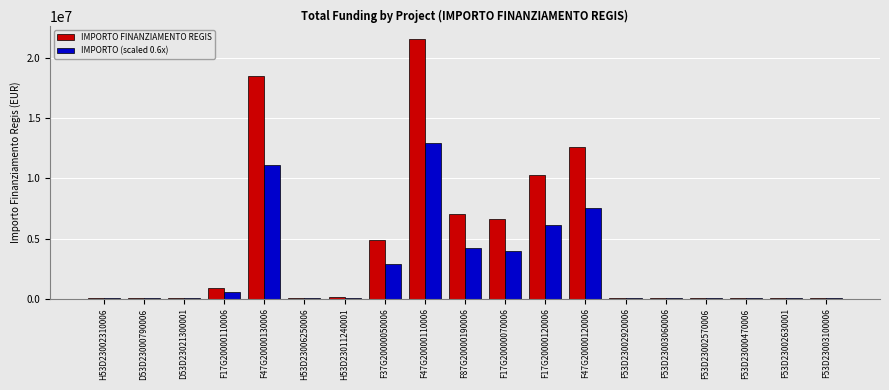

What value does the IMPORTO (scaled 0.6x) series have at H53D23006250006?

37237.5